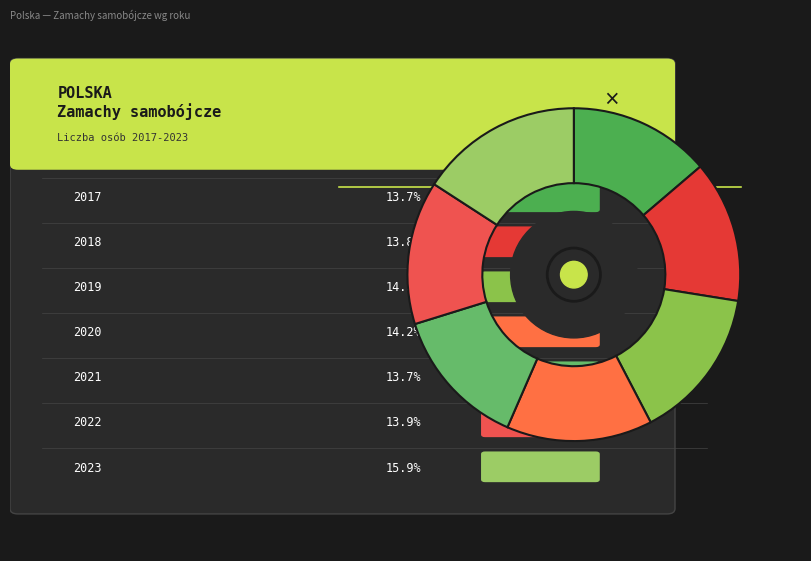

How many segments does this pie chart have?

7